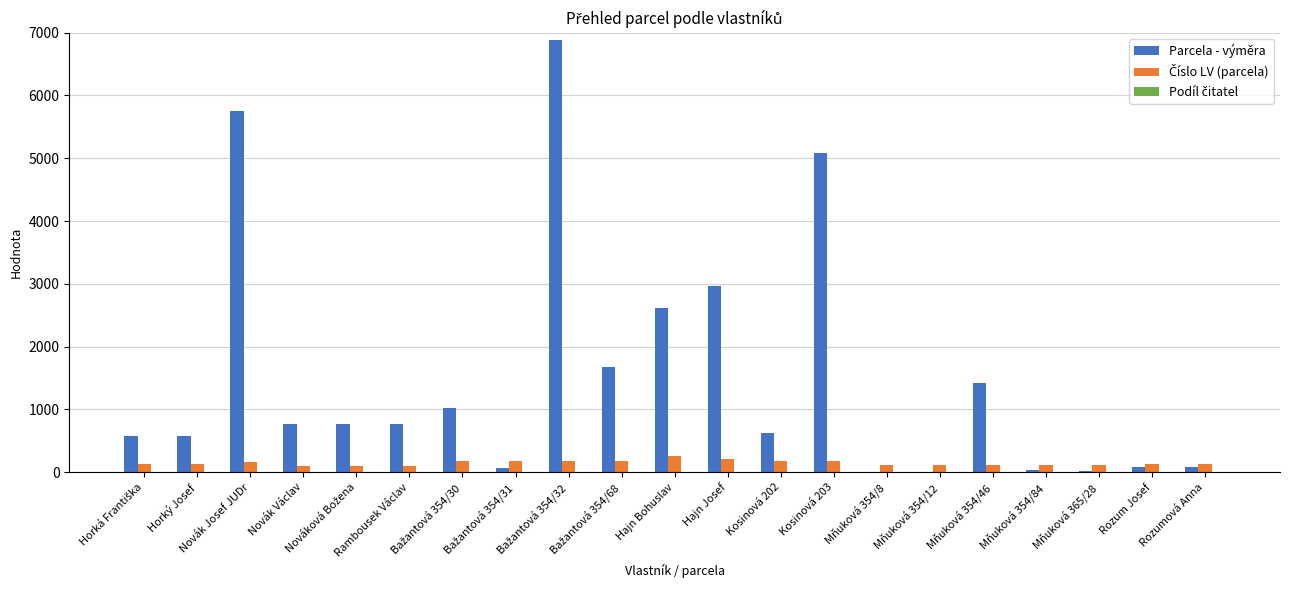

Is it true that Parcela - výměra equals 2092 at Novák Josef JUDr?

False